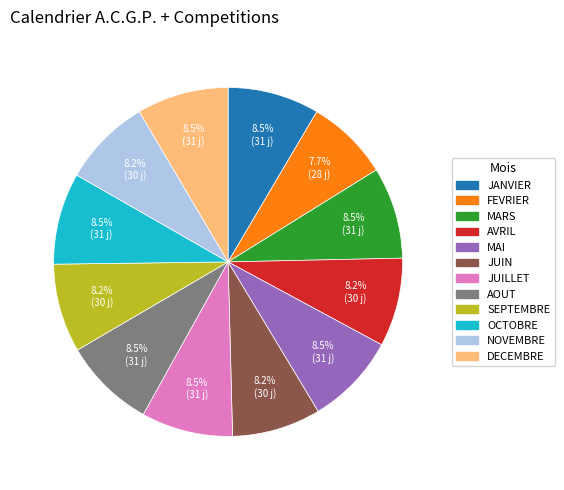

What is the total percentage of JUIN and AOUT?

16.7%